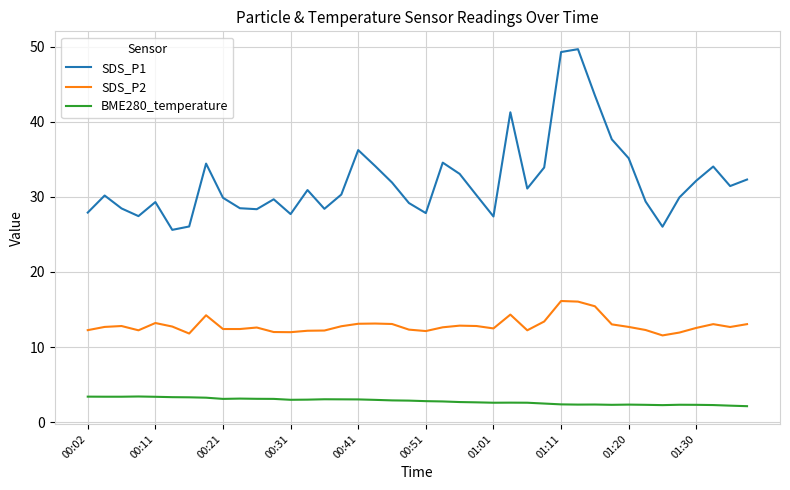

What are all the series names shown in the legend?

SDS_P1, SDS_P2, BME280_temperature